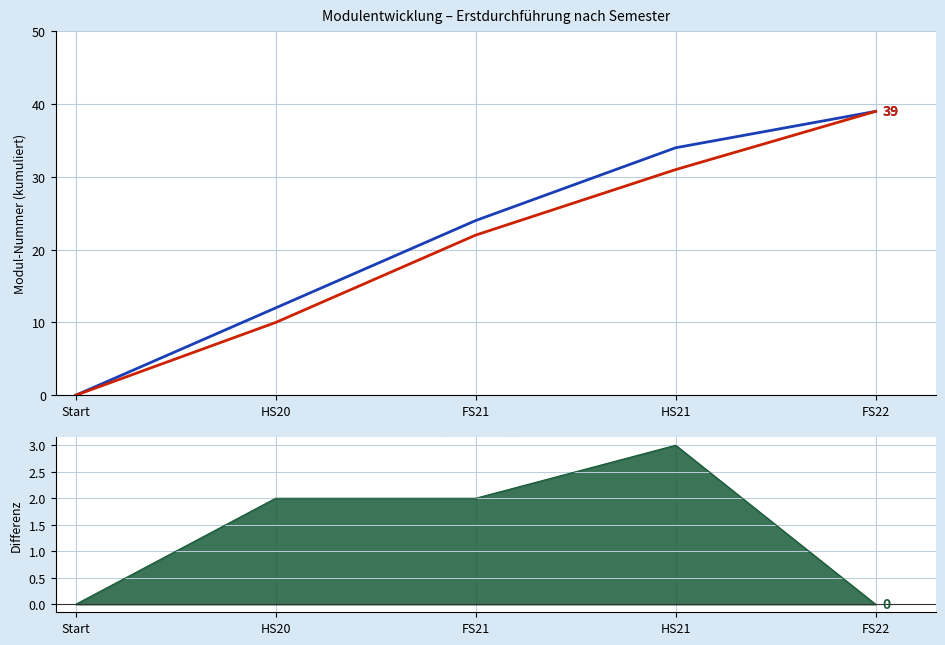

Does the chart have visible grid lines?

Yes